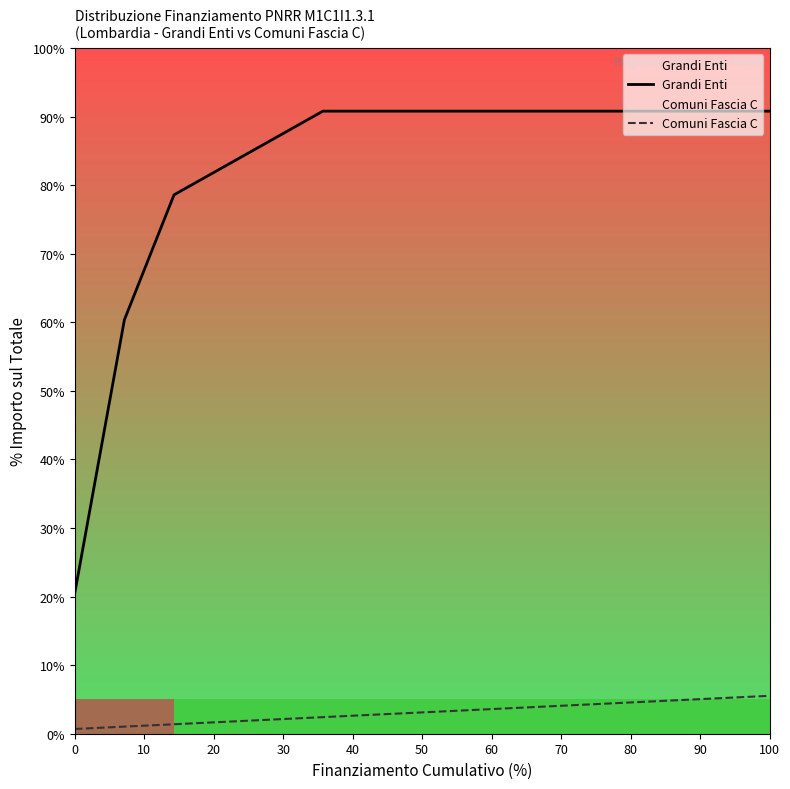

Is it true that Grandi Enti equals 36.2 at 100?

False